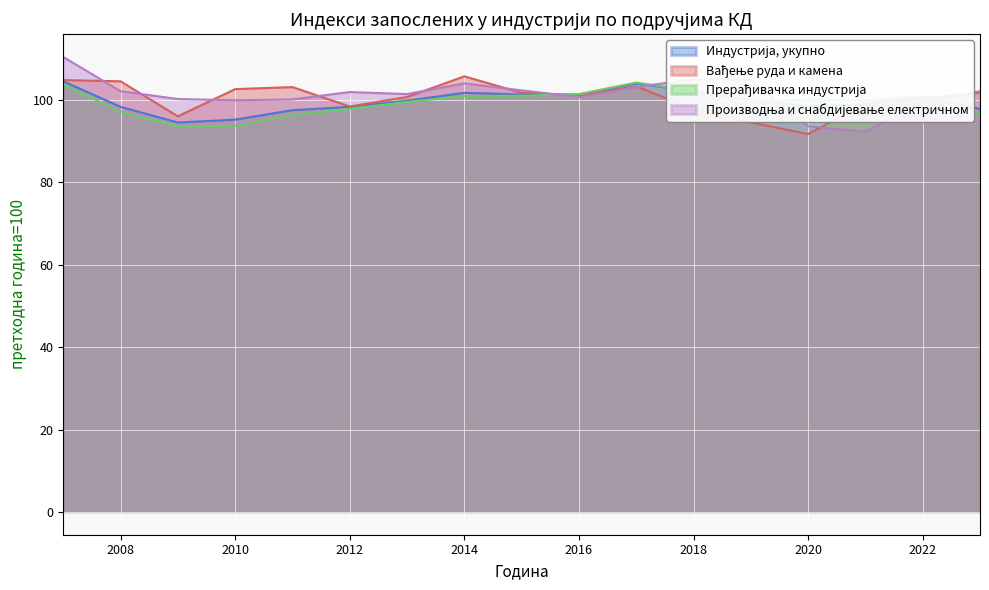

What is the minimum value for Вађење руда и камена?

91.7